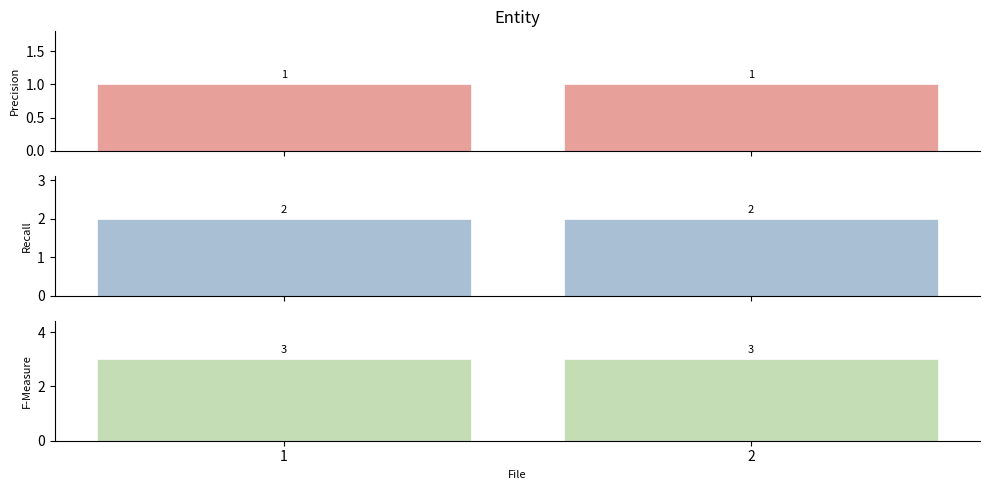

Reading right to left, list all the values displayed in this chart.

src/common/resources.cpp: 1	1
src/v1/resources.cpp: 2	2
F-Measure: 3	3